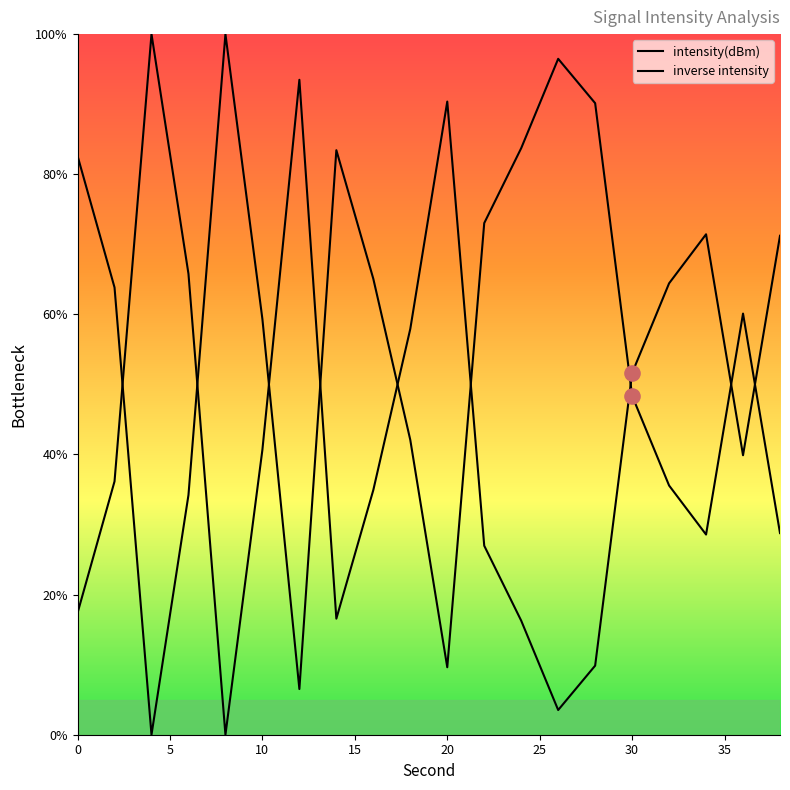

Approximately how many times larger is the value at 16 compared to 18?

1.5